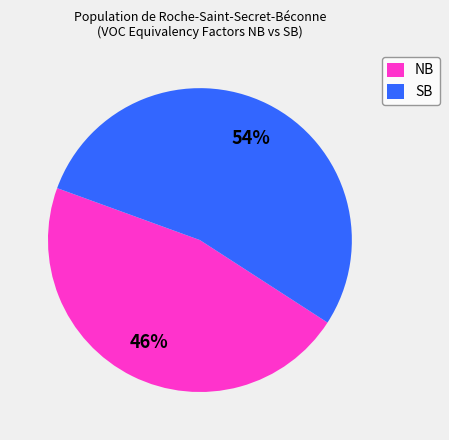

Does NB represent more than half of the total?

No